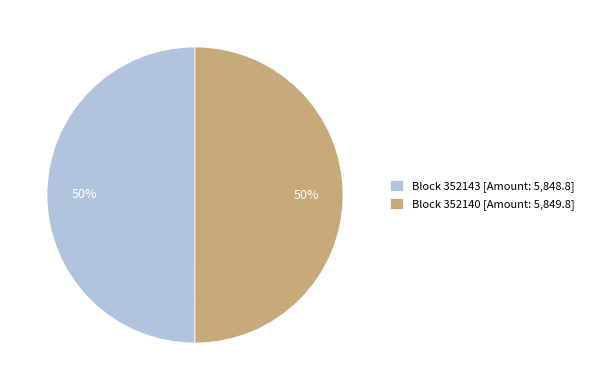

The Block 352140 [Amount: 5,849.8] slice represents 50% of the pie. True or false?

True